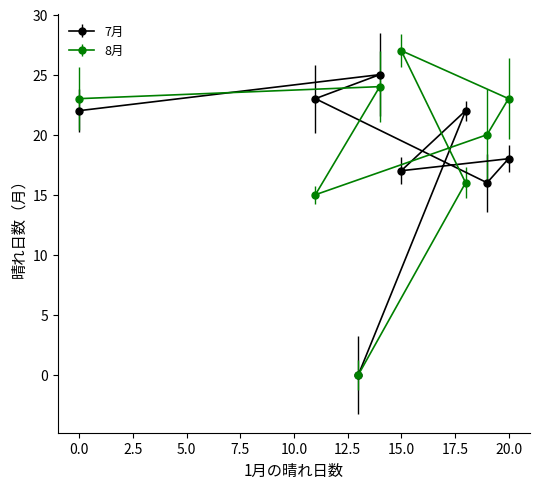

List the series in order of their peak value, lowest first.

7月, 8月